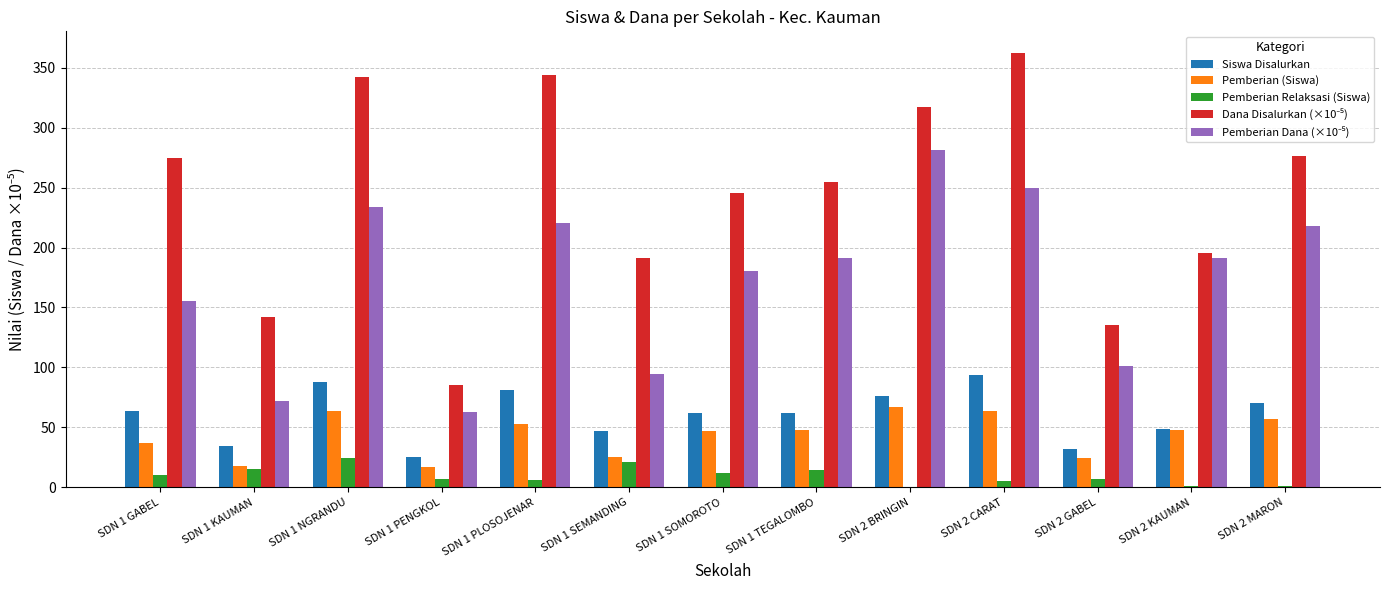

What is the total value across all series at SDN 1 GABEL?

540.8